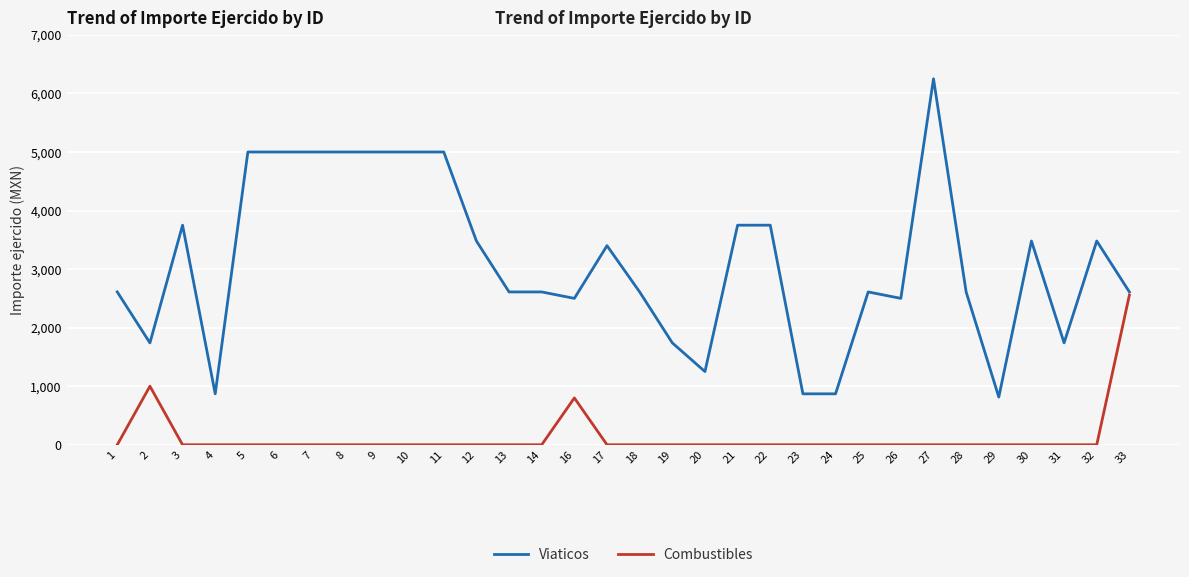

Reading left to right, what are all the values shown in this chart?

Viaticos: 1=2610.0	2=1740.0	3=3750.0	4=870.0	5=5000.0	6=5000.0	7=5000.0	8=5000.0	9=5000.0	10=5000.0	11=5000.0	12=3480.0	13=2610.0	14=2610.0	16=2500.0	17=3400.0	18=2610.0	19=1740.0	20=1250.0	21=3750.0	22=3750.0	23=870.0	24=870.0	25=2610.0	26=2500.0	27=6250.0	28=2610.0	29=815.0	30=3480.0	31=1740.0	32=3480.0	33=2610.0
Combustibles: 1=0.0	2=1000.0	3=0.0	4=0.0	5=0.0	6=0.0	7=0.0	8=0.0	9=0.0	10=0.0	11=0.0	12=0.0	13=0.0	14=0.0	16=800.0	17=0.0	18=0.0	19=0.0	20=0.0	21=0.0	22=0.0	23=0.0	24=0.0	25=0.0	26=0.0	27=0.0	28=0.0	29=0.0	30=0.0	31=0.0	32=0.0	33=2556.7